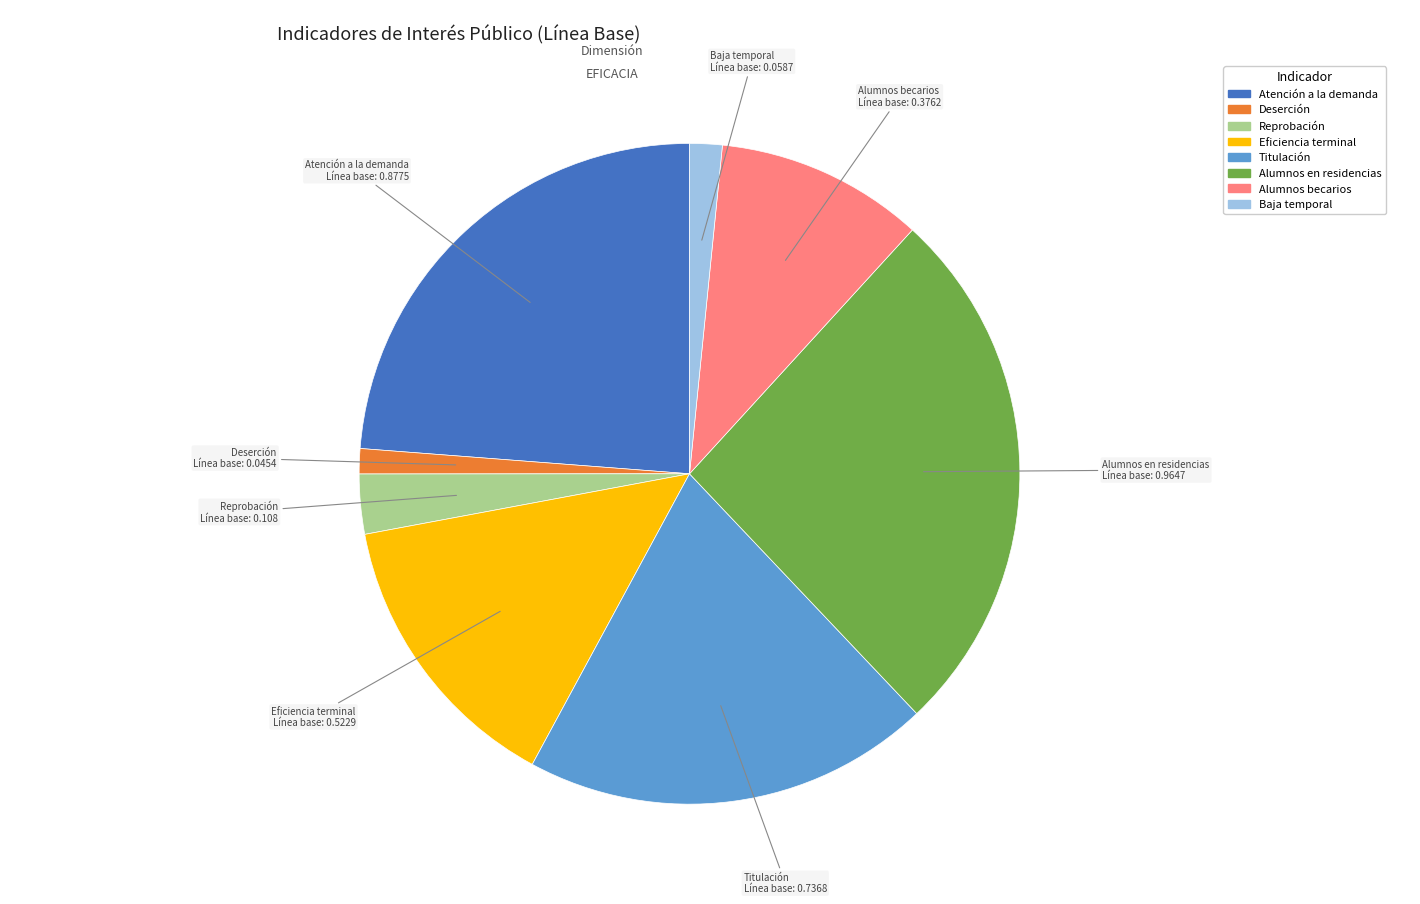

Count the number of slices in the pie.

8